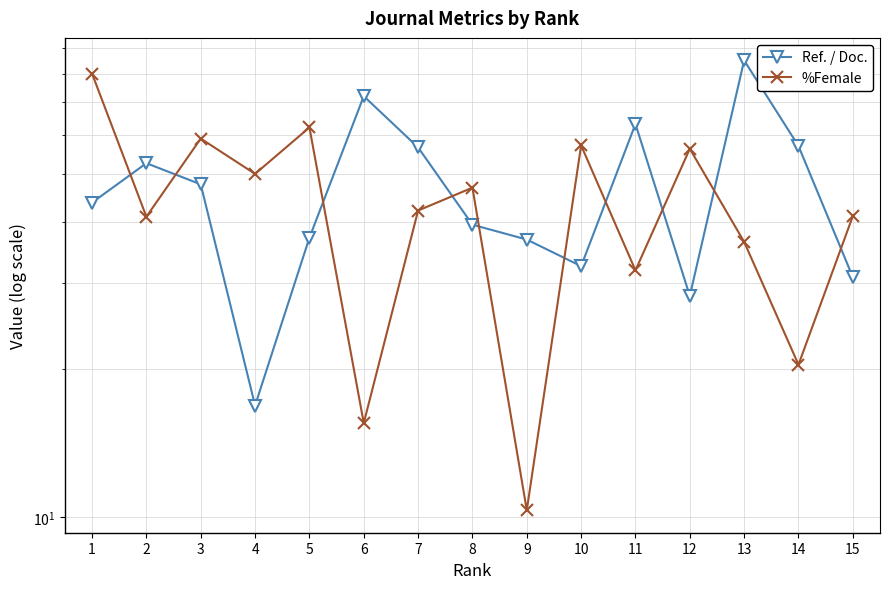

What is the total value across all series at 15?

71.8